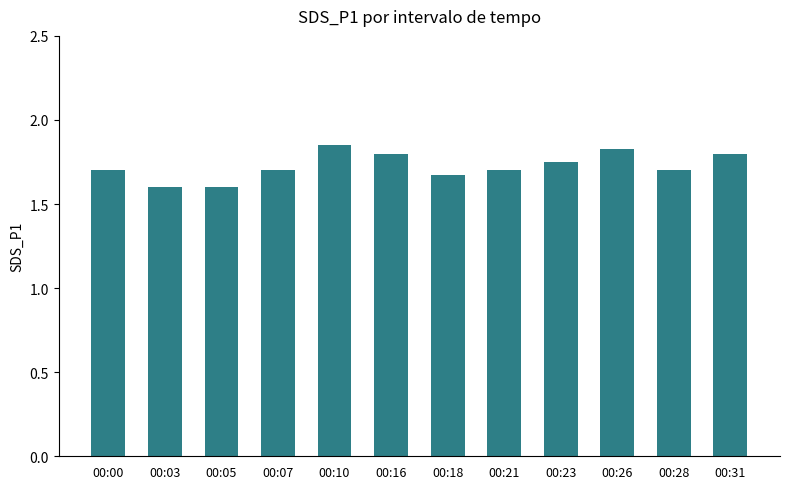

How many values are between 1 and 2?

12